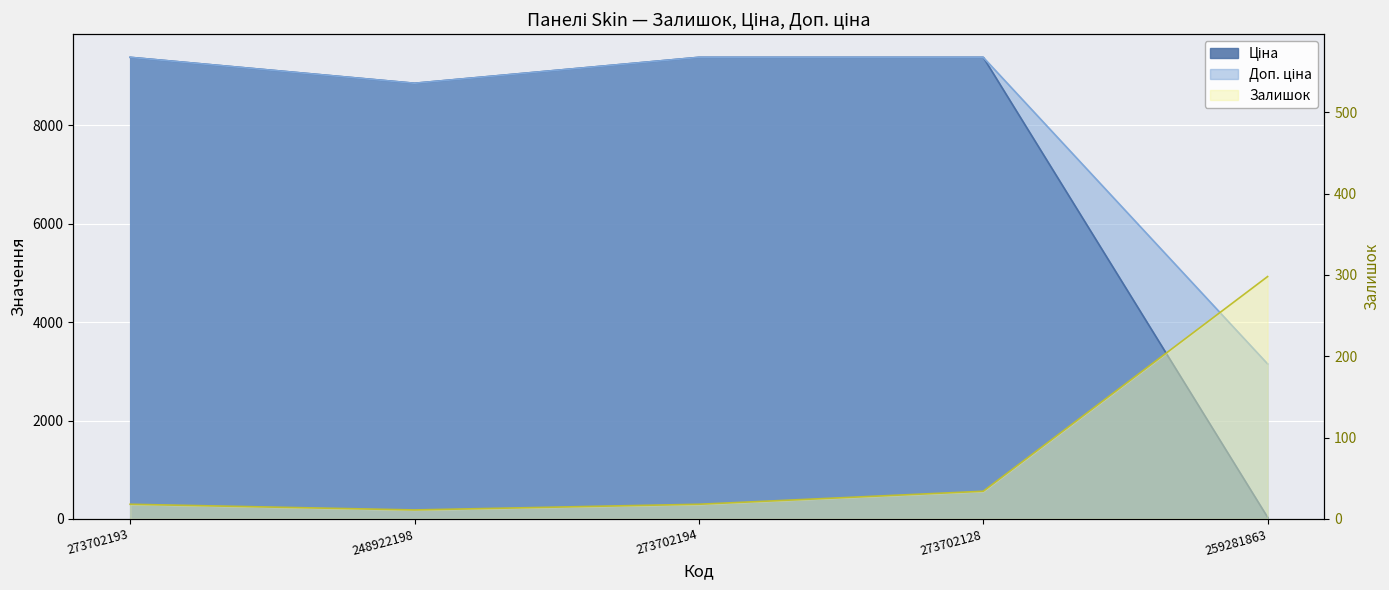

Count the number of data series in this chart.

3